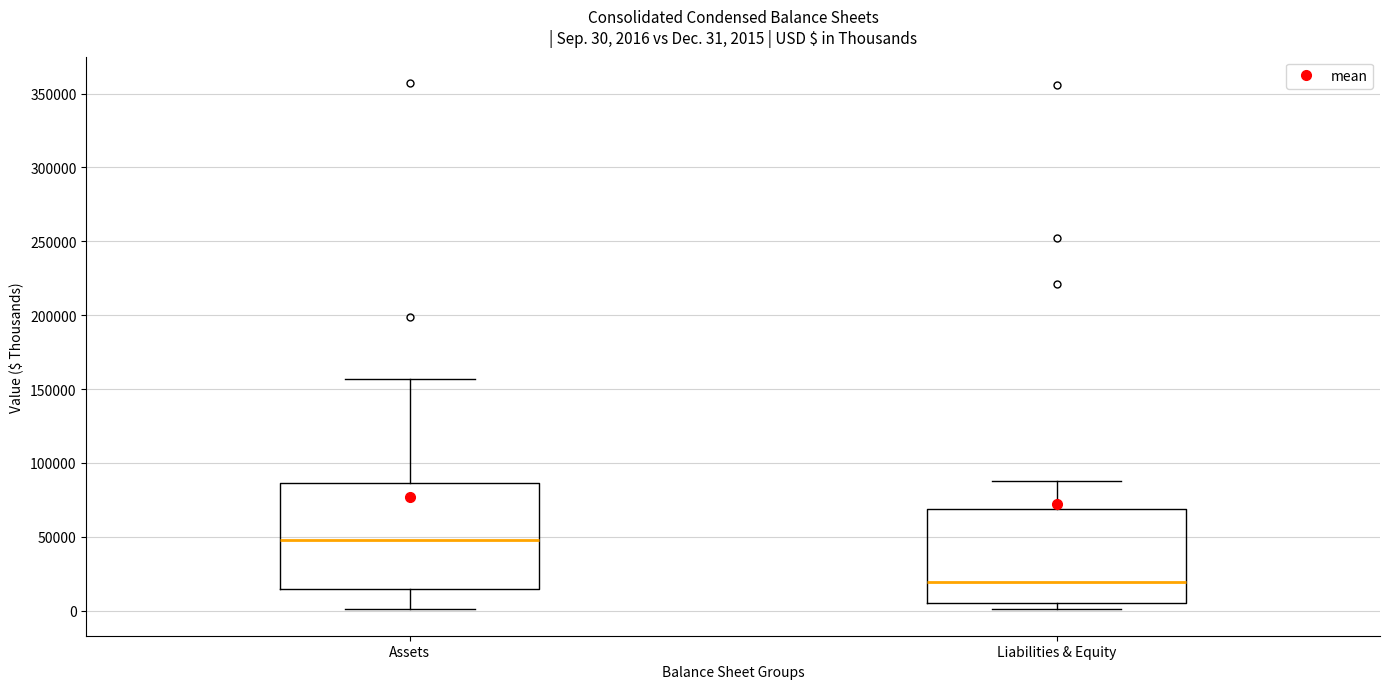

Which box's median line is the highest?

Assets